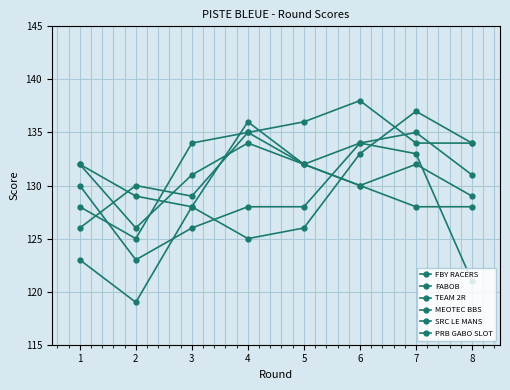

True or false: MEOTEC BBS and TEAM 2R intersect in this chart.

True